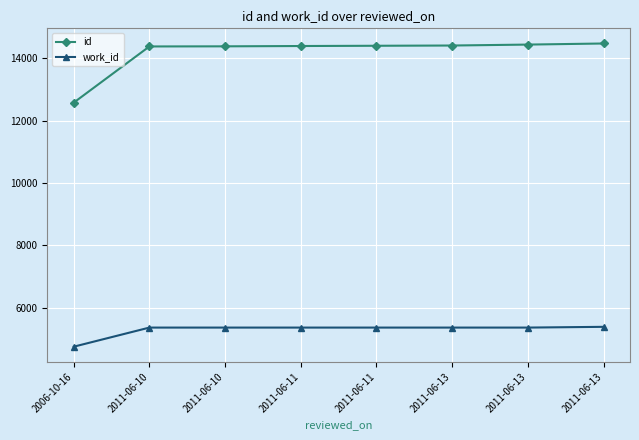

List the series in order of their peak value, lowest first.

work_id, id